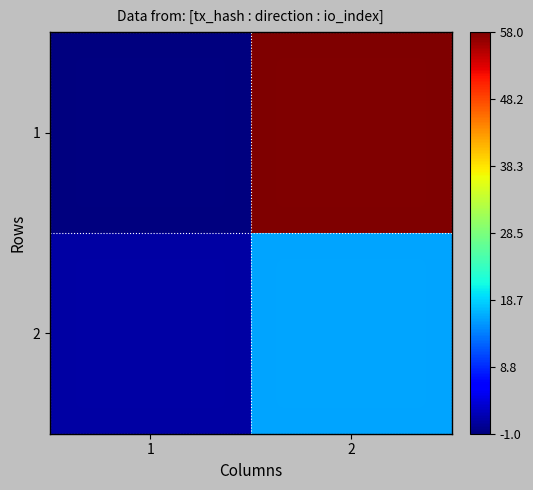

At how many categories does at least one series exceed 34?

1